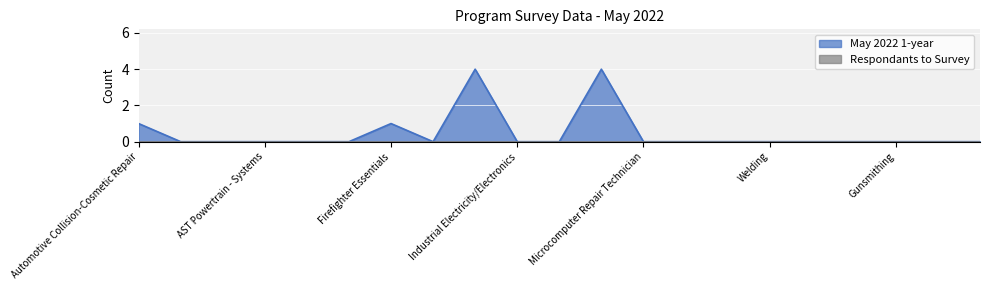

What is the greatest value displayed?

4